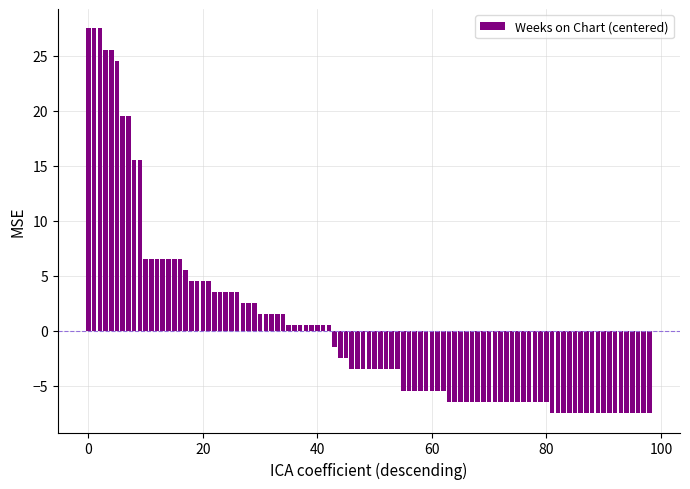

What is the value of the 72nd bar from the left?

-6.5